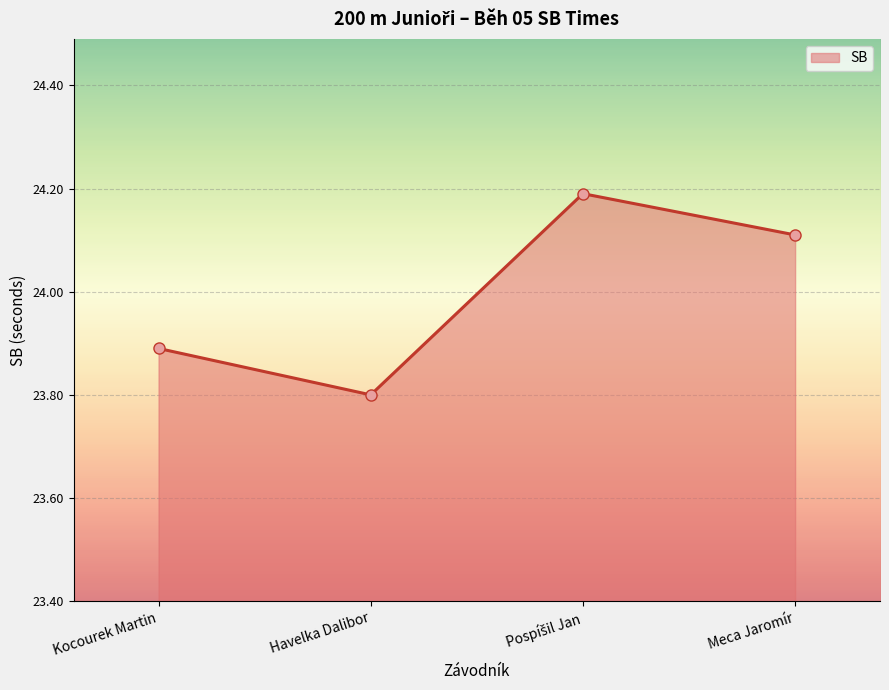

At which category does the chart reach its minimum across all series?

Havelka Dalibor